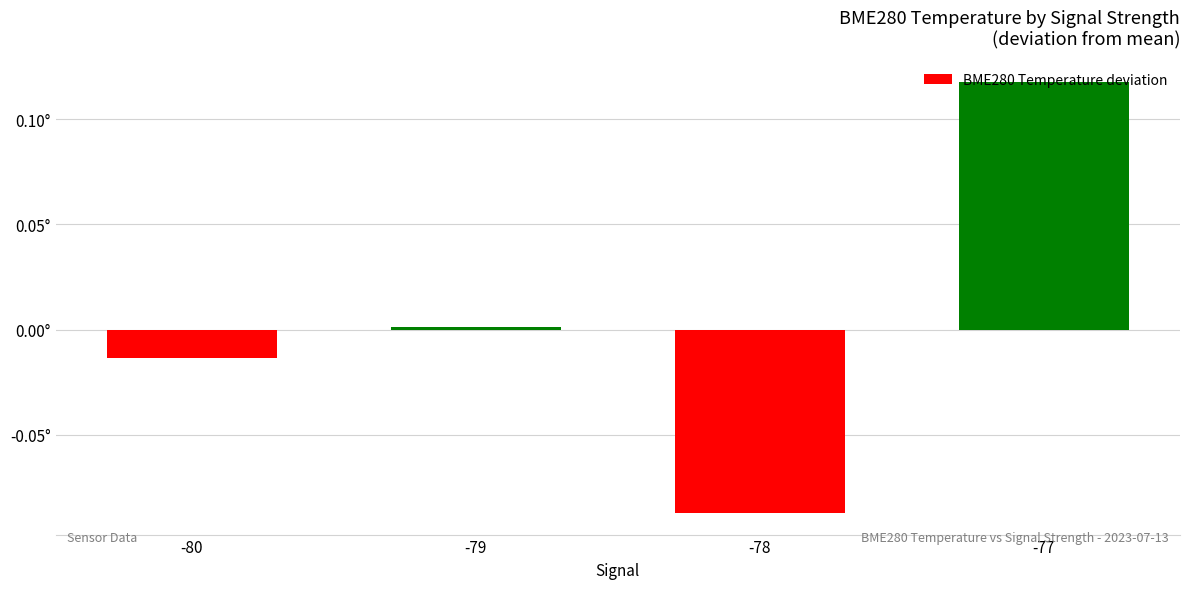

Rank the categories by value from highest to lowest.

-77, -79, -80, -78